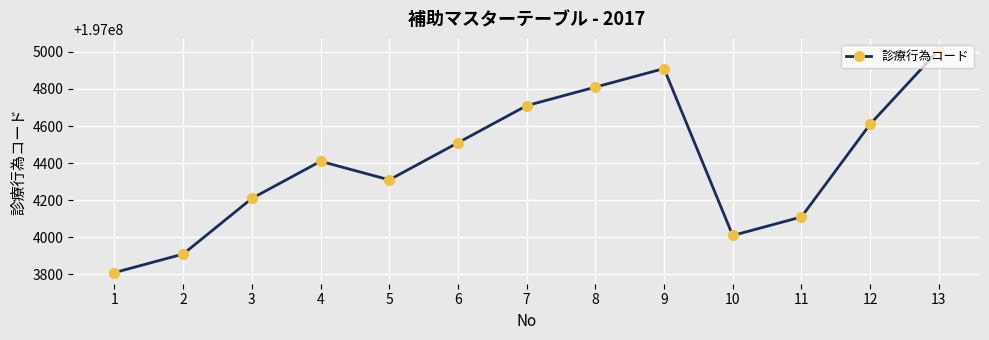

Approximately how many times larger is the value at 2 compared to 11?

1.0